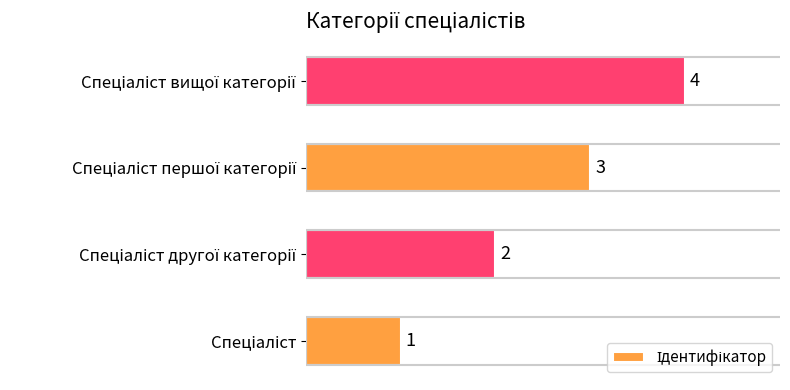

Are the bars horizontal?

Yes